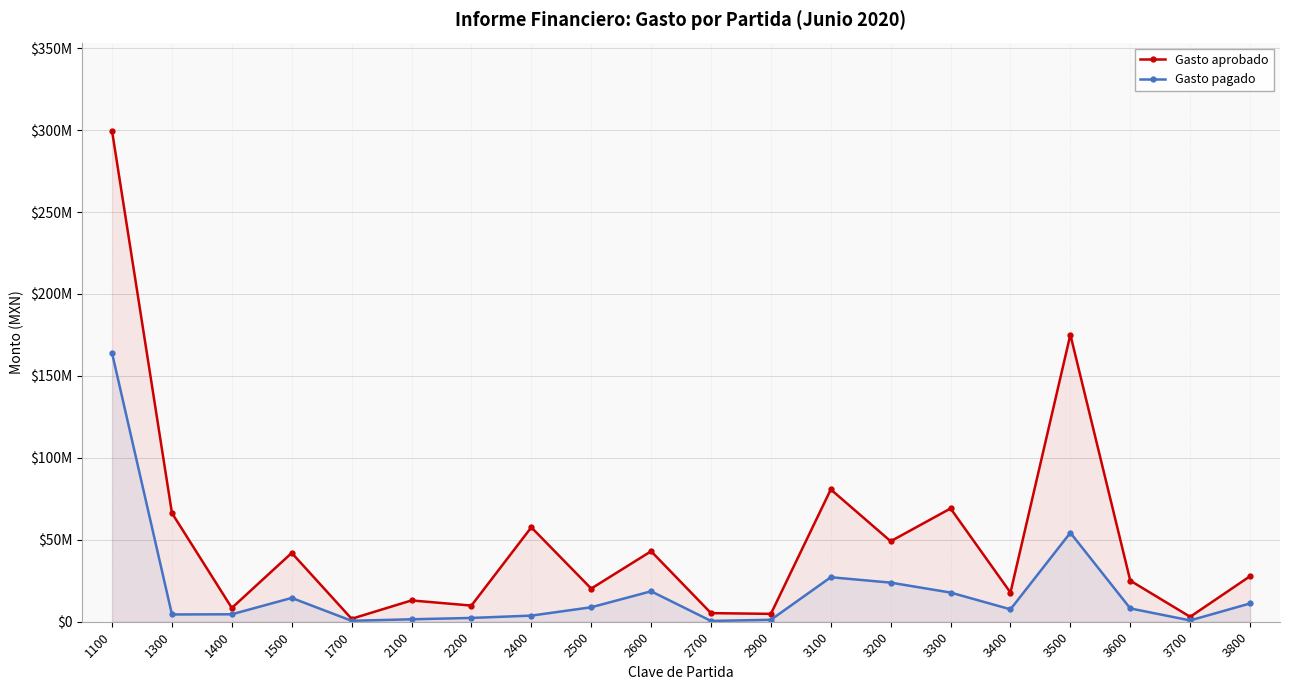

The Gasto pagado series shows 2267036.0 at 3600. True or false?

False